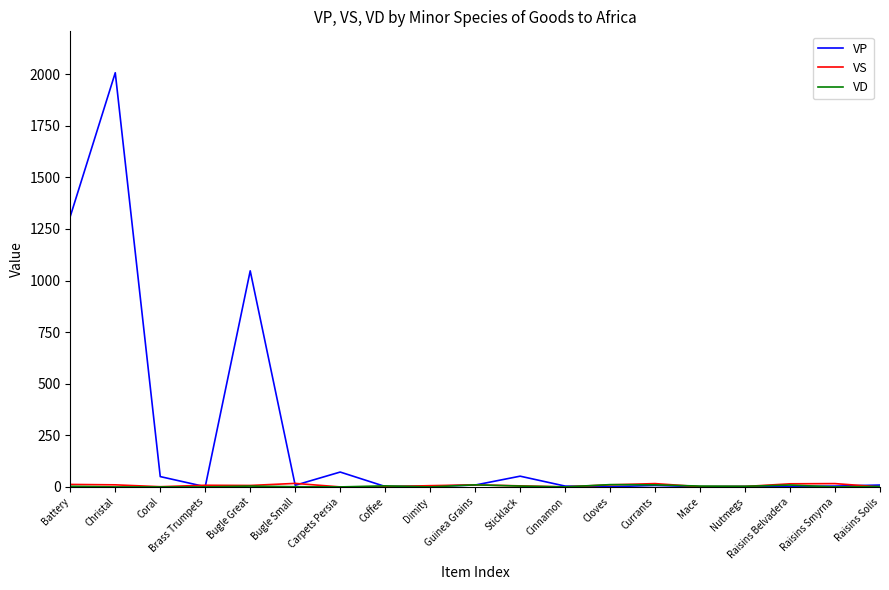

The VP series shows 50 at Coral. True or false?

True